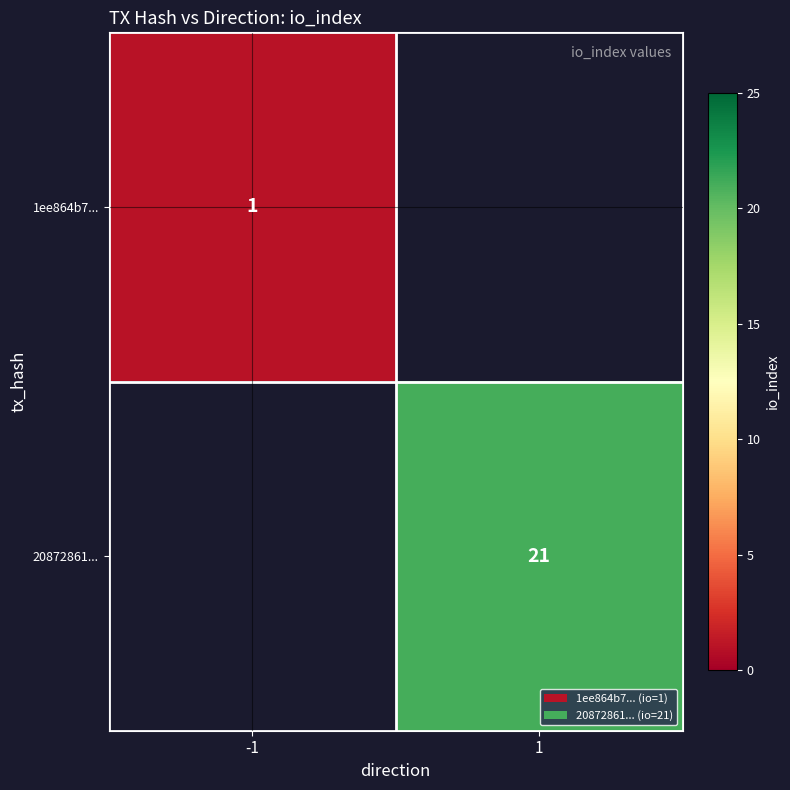

Is the value of 20872861... at 1 greater than the value of 1ee864b7... at -1?

Yes